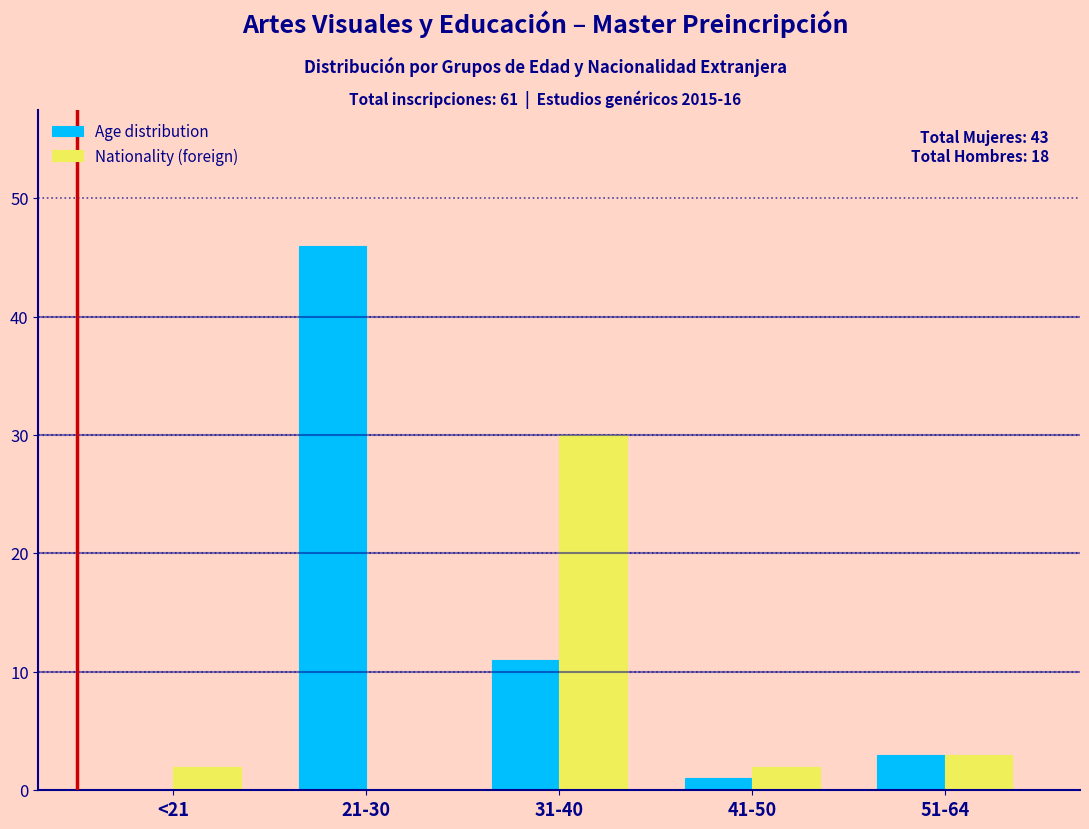

Reading right to left, list all the values displayed in this chart.

Age distribution: 51-64=3	41-50=1	31-40=11	21-30=46	<21=0
Nationality (foreign): 51-64=3	41-50=2	31-40=30	21-30=0	<21=2